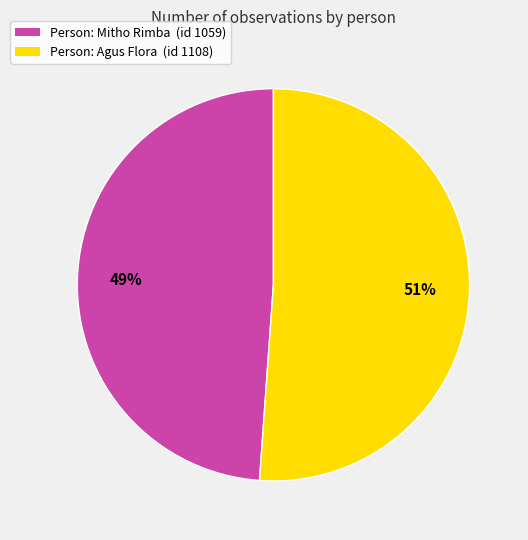

To the nearest percent, what percentage of the pie is Person: Mitho Rimba (id 1059)?

49%